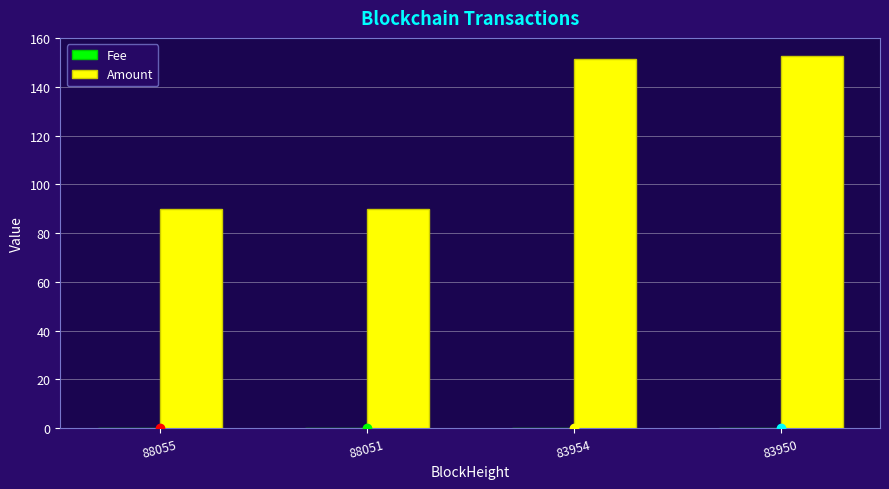

Is it true that Amount equals 90.0 at 88051?

True